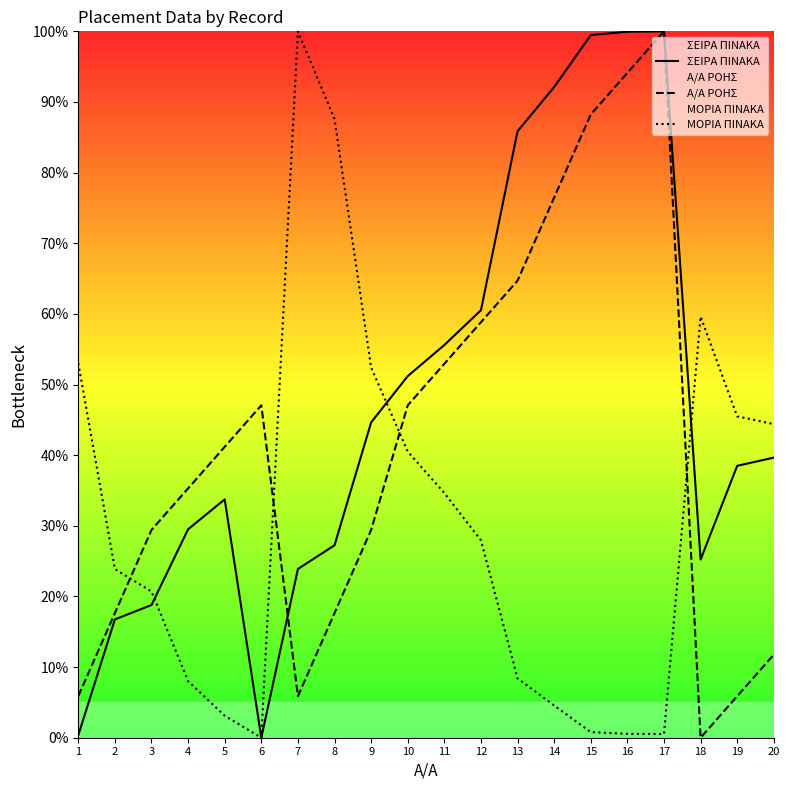

What is the total value across all series at 14?

173.1